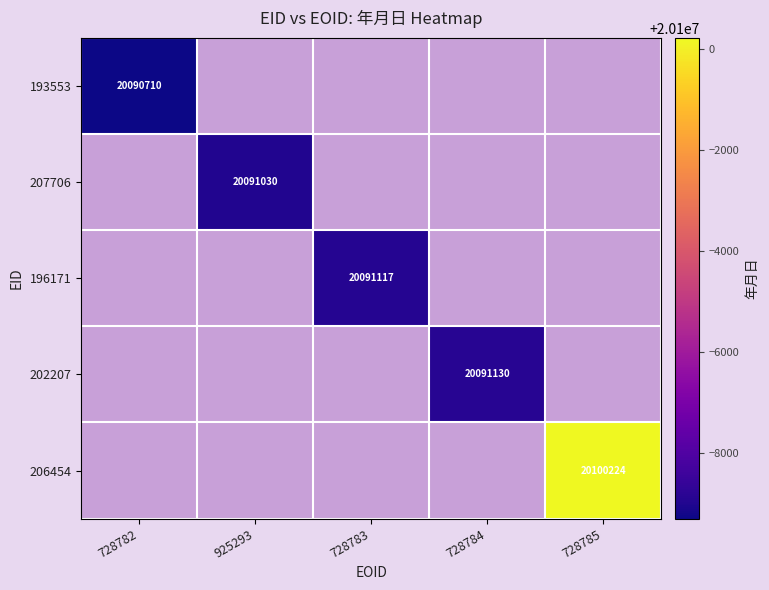

The 207706 series shows 20091030 at 925293. True or false?

True